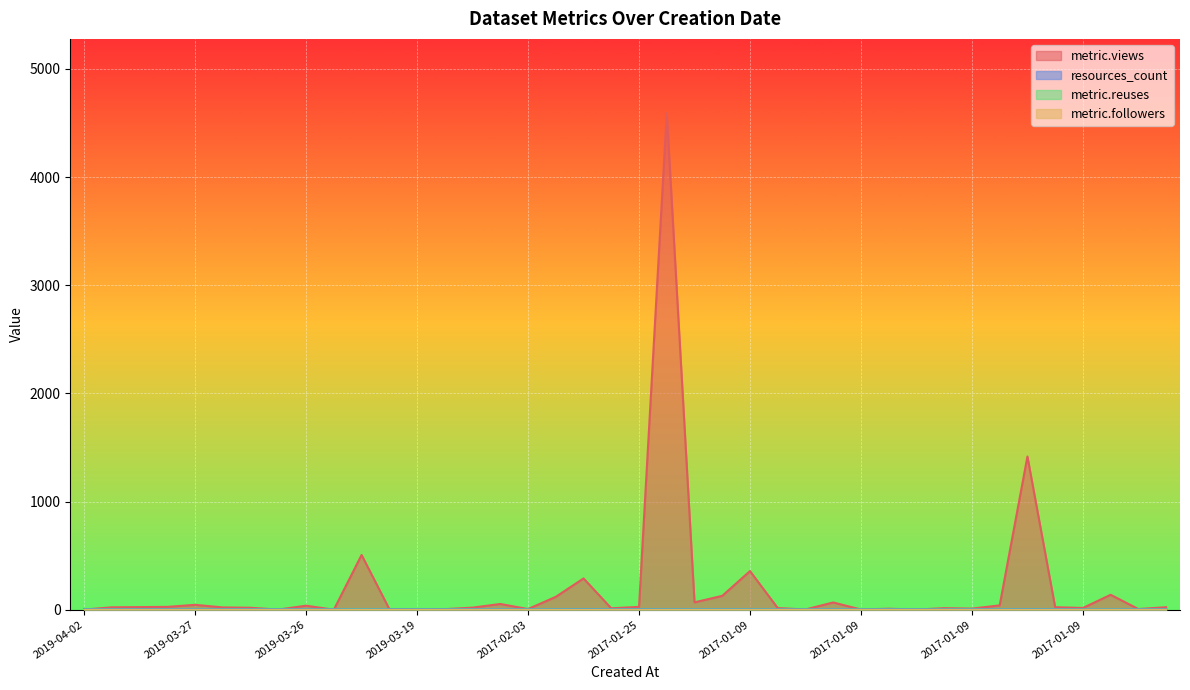

How many lines are shown in the chart?

4